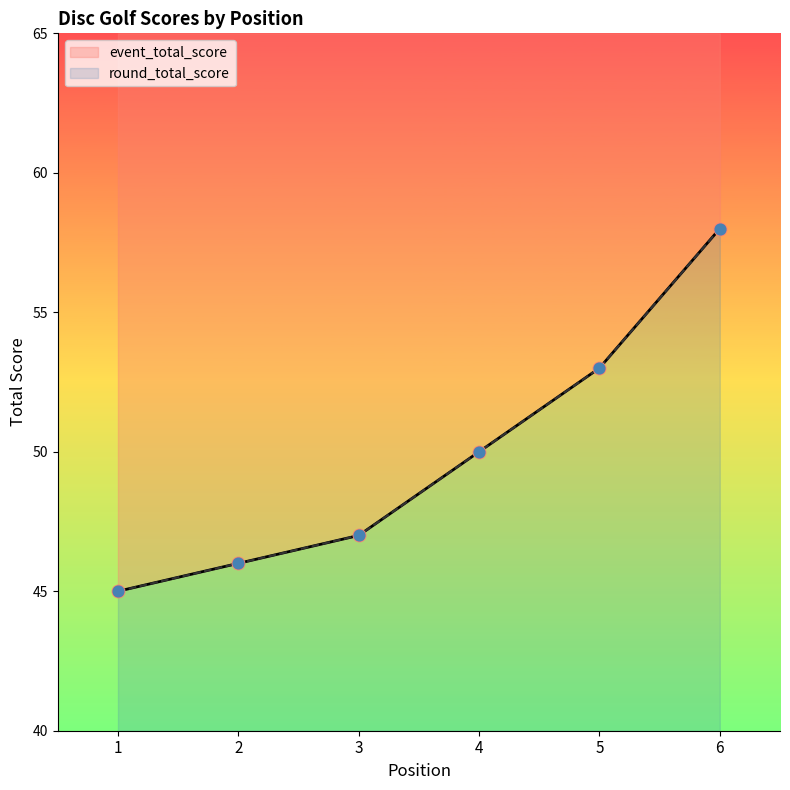

Which series reaches the maximum Y coordinate?

event_total_score